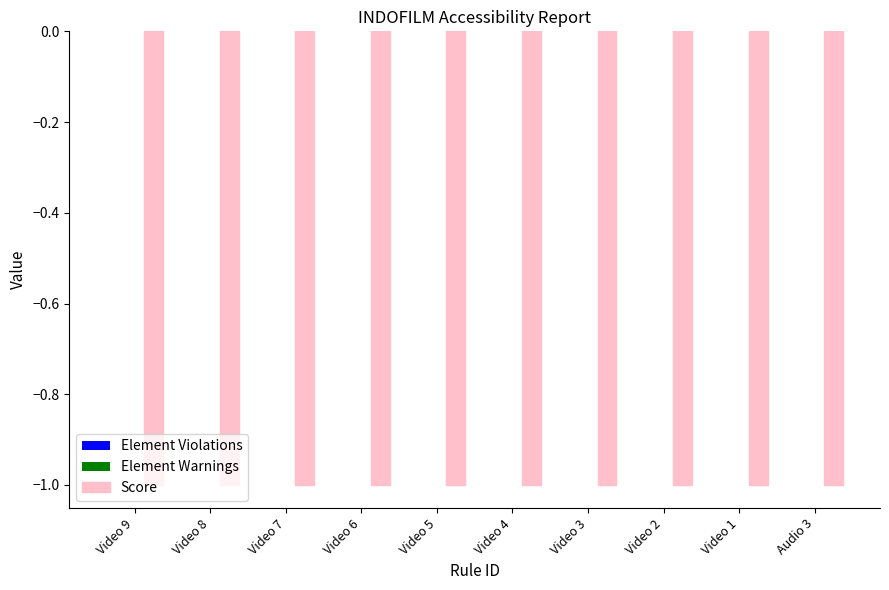

Which label corresponds to the smallest value in the chart?

Video 9